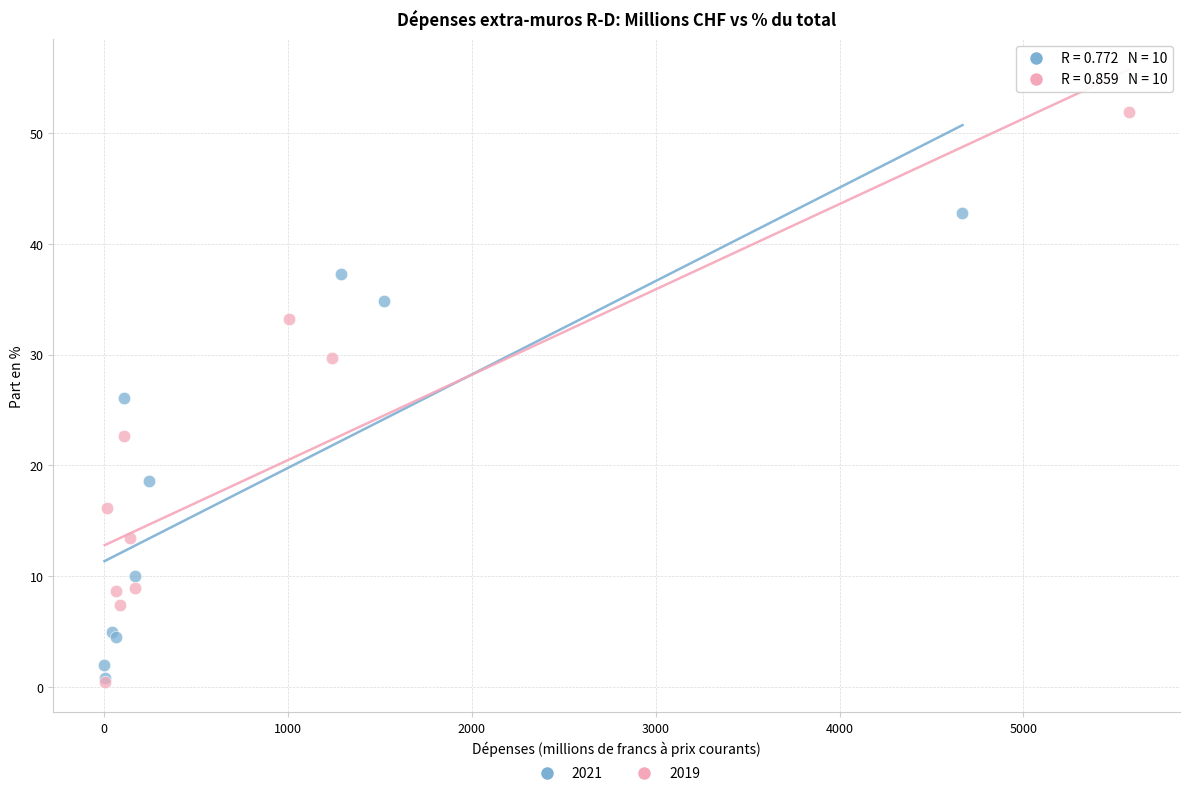

Which series has the widest spread of Y values?

2019